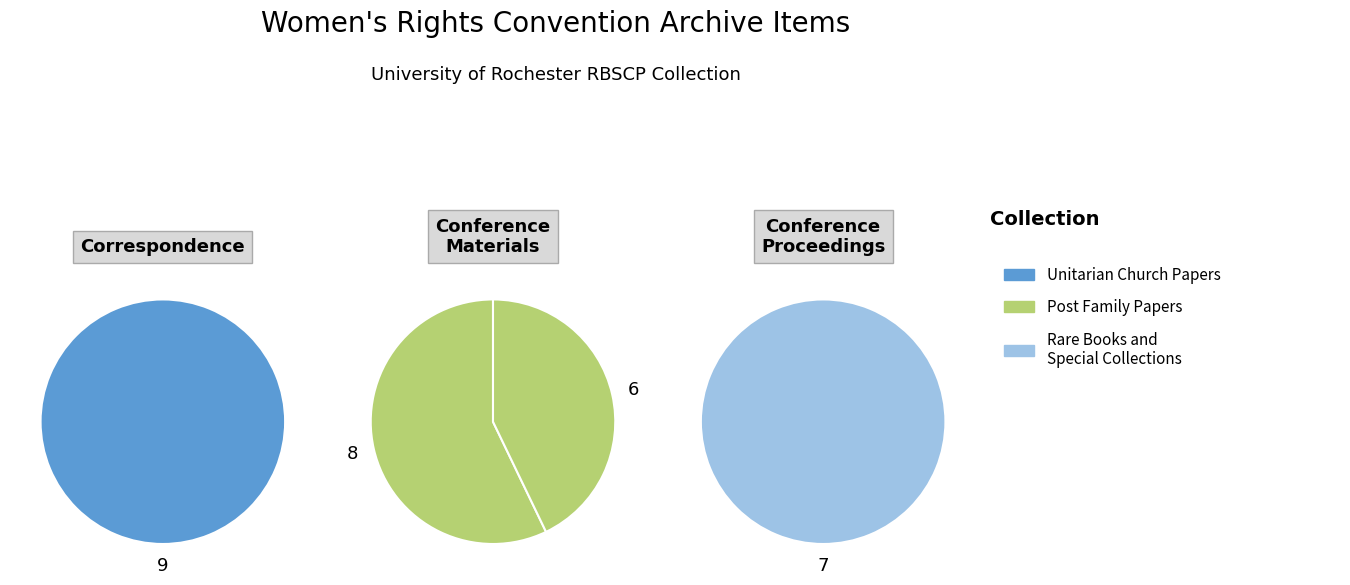

The 535 slice represents 11% of the pie. True or false?

False